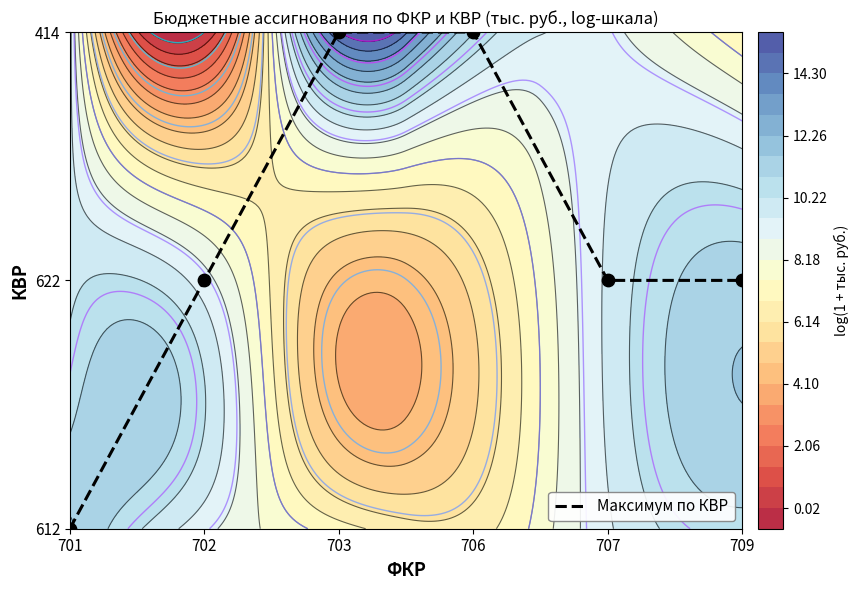

Reading right to left, what are all the values shown in this chart?

709=1	707=1	706=2	703=2	702=1	701=0